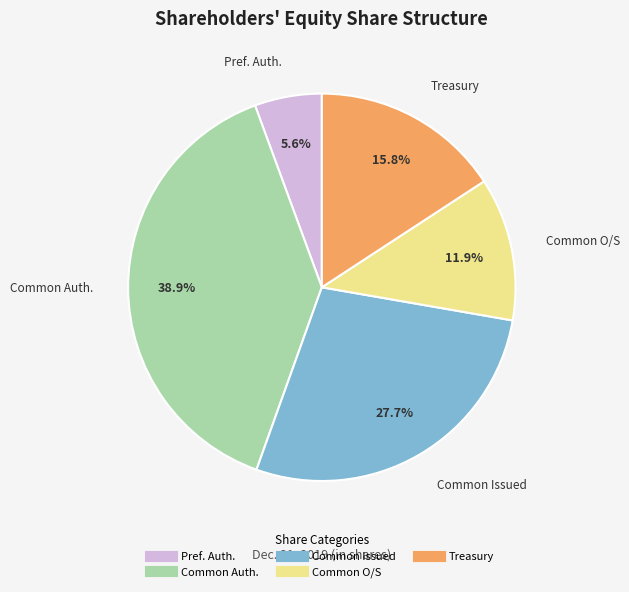

To the nearest percent, what is the difference between the largest and smallest slice percentages?

33%